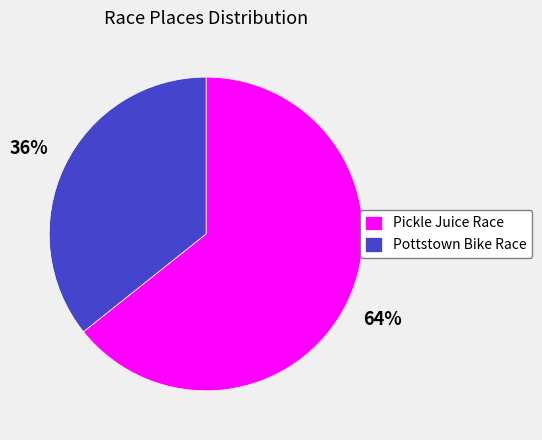

What is the majority slice?

Pickle Juice Race